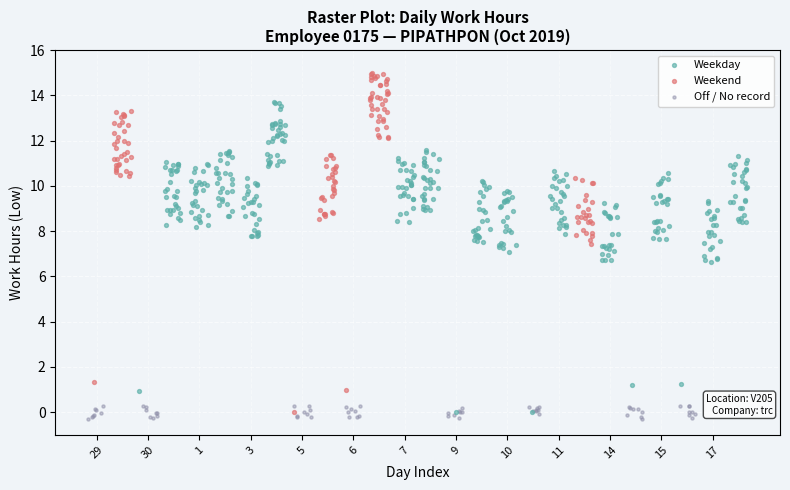

What are all the series names shown in the legend?

Weekday, Weekend, Off / No record